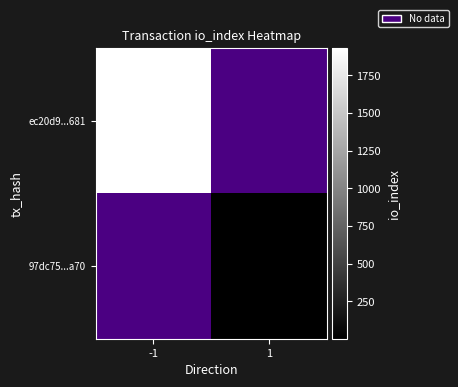

At which label does 97dc75...a70 reach its minimum?

-1